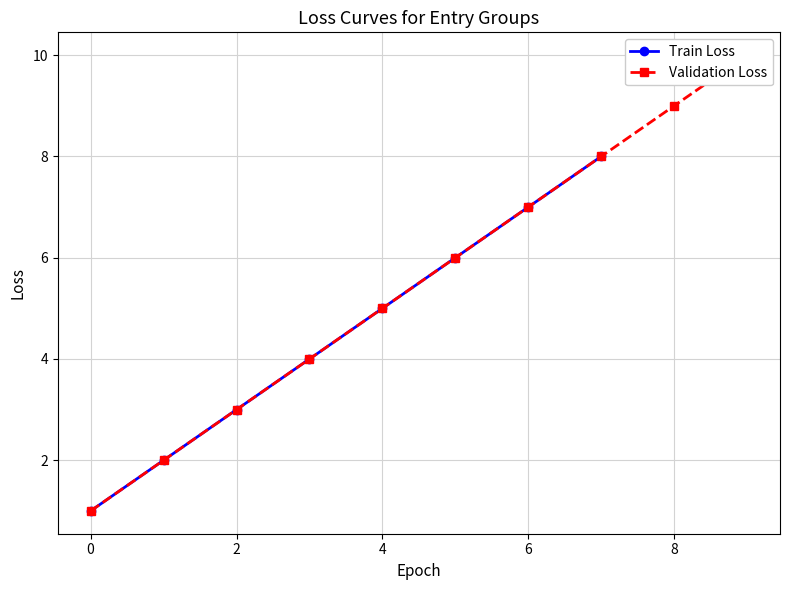

True or false: Train Loss has more than 2 points higher than both neighbors.

False